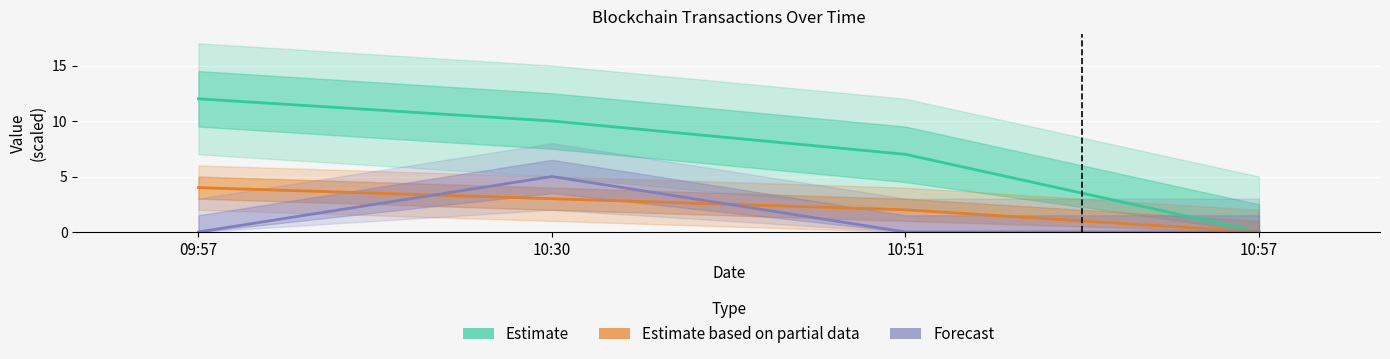

Reading right to left, list all the values displayed in this chart.

Estimate (BlockHeight offset): 0.0	7.0	10.0	12.0
Estimate based on partial data (Nonce): 0.0	2.0	3.0	4.0
Forecast (Amount ×5): 0.0	0.0	5.0	0.0
Fee (×3): 0.0	0.0	0.0	0.0